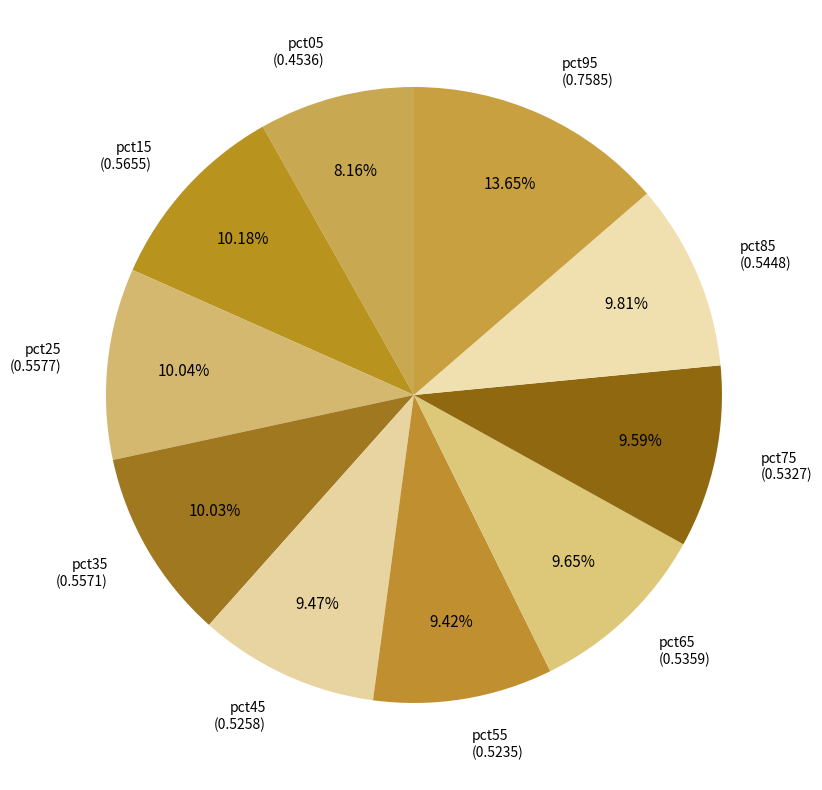

What is the total percentage of pct75 and pct05?

17.8%